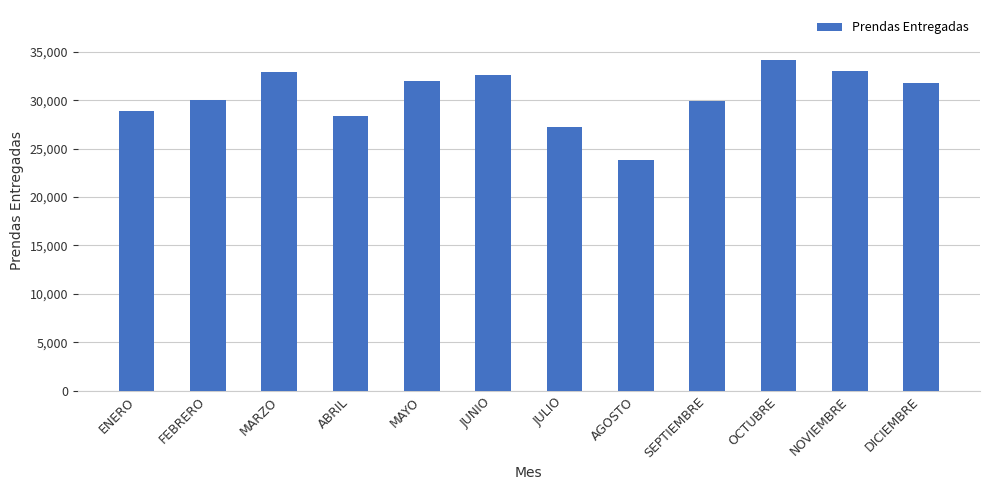

What is the value of the 2nd bar from the left?

30068